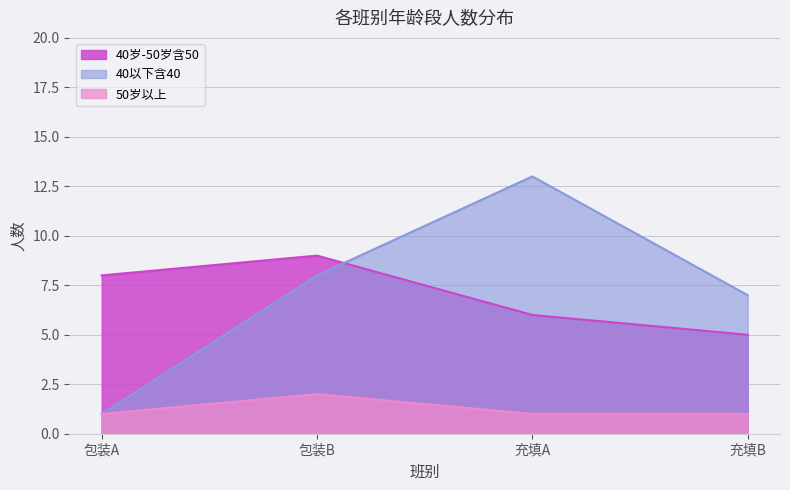

True or false: 40以下含40 and 50岁以上 intersect in this chart.

False